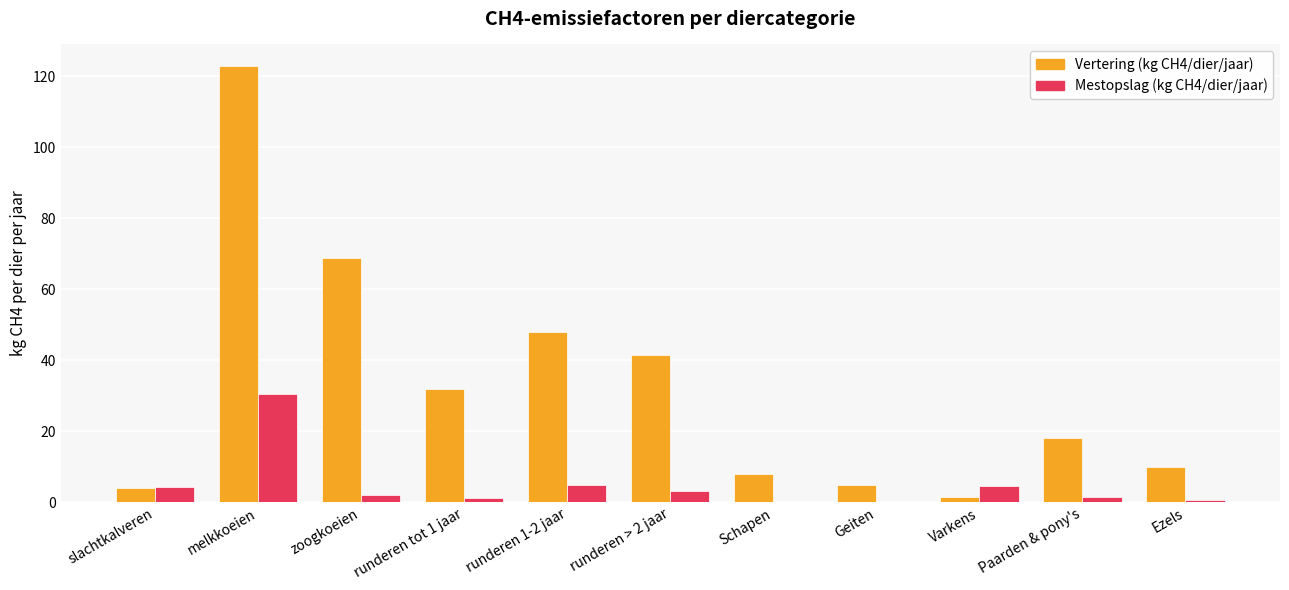

Is it true that Vertering (kg CH4/dier/jaar) equals 68.9 at zoogkoeien?

True